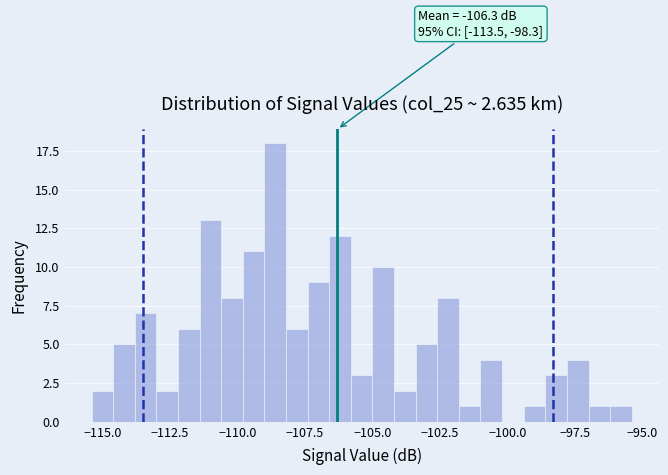

Around what value on the x-axis is the tallest bar? Give the approximate position of its centre, as read against the axis.

-108.5